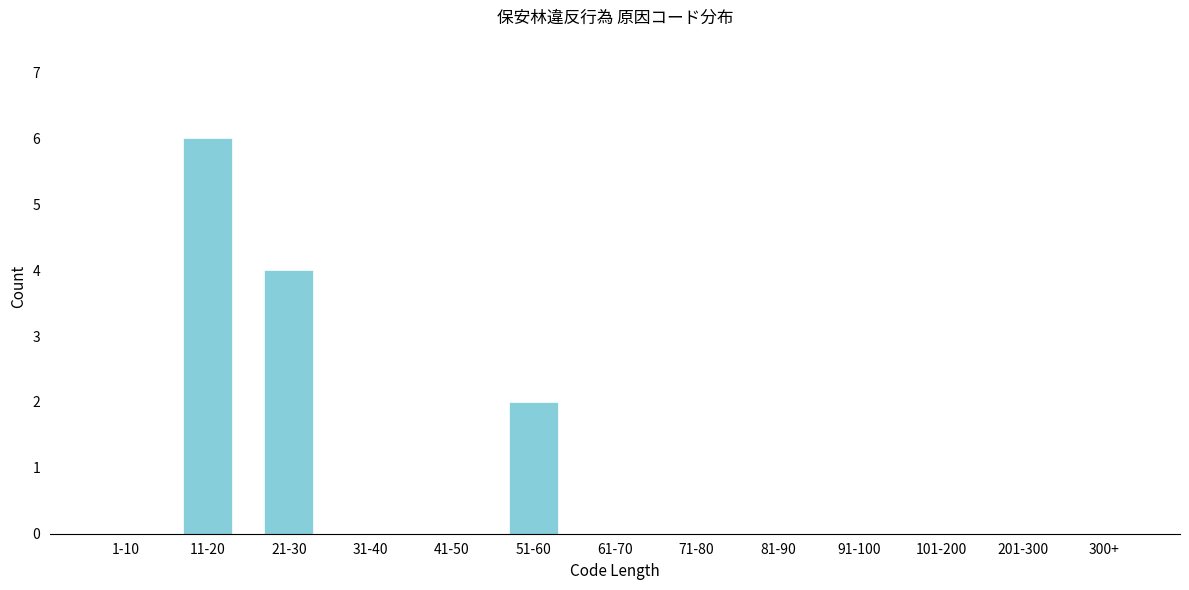

Reading left to right, extract all data points from this chart.

1-10=0	11-20=6	21-30=4	31-40=0	41-50=0	51-60=2	61-70=0	71-80=0	81-90=0	91-100=0	101-200=0	201-300=0	300+=0